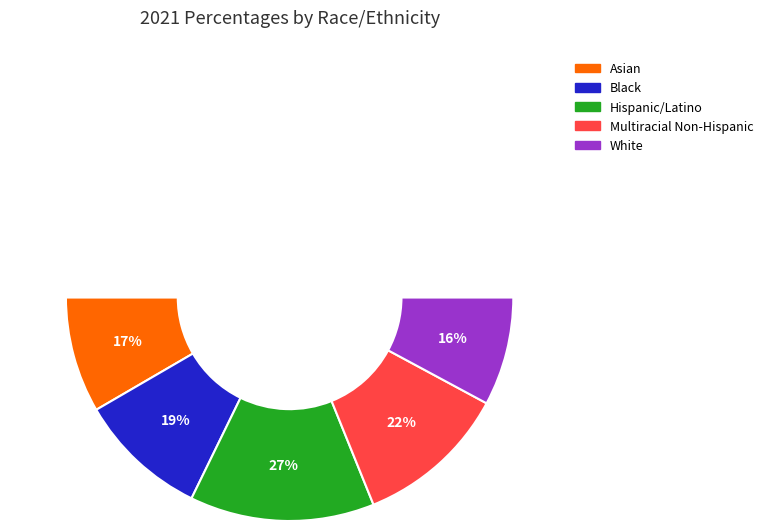

Rank the categories by value from lowest to highest.

White, Asian, Black, Multiracial Non-Hispanic, Hispanic/Latino